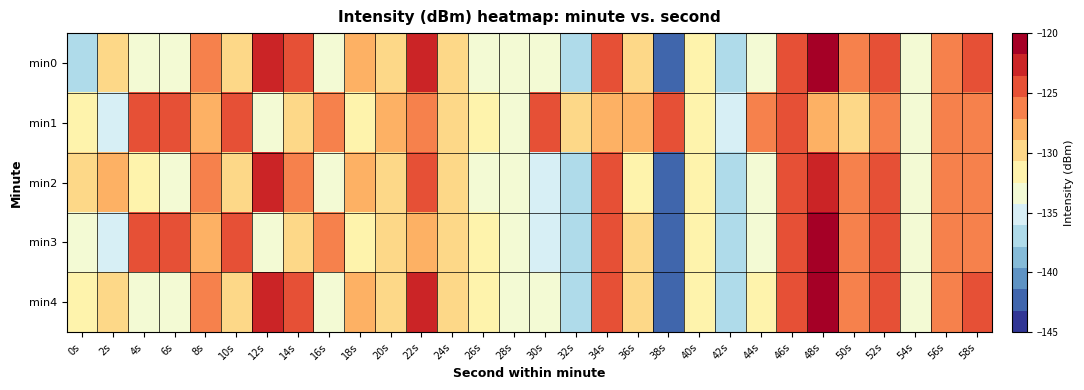

Reading right to left, list all the values displayed in this chart.

min0: 58s=-125.2	56s=-126.9	54s=-133.0	52s=-124.5	50s=-126.8	48s=-121.1	46s=-124.7	44s=-132.8	42s=-136.6	40s=-131.6	38s=-142.9	36s=-130.3	34s=-124.3	32s=-136.8	30s=-134.2	28s=-133.5	26s=-132.8	24s=-129.4	22s=-123.3	20s=-129.5	18s=-128.2	16s=-133.6	14s=-125.2	12s=-122.5	10s=-130.3	8s=-125.4	6s=-133.6	4s=-133.5	2s=-129.0	0s=-137.3
min1: 58s=-126.0	56s=-127.0	54s=-133.5	52s=-125.5	50s=-130.0	48s=-128.5	46s=-124.0	44s=-126.0	42s=-135.0	40s=-132.0	38s=-125.0	36s=-127.5	34s=-128.5	32s=-130.0	30s=-124.0	28s=-133.0	26s=-131.0	24s=-129.5	22s=-127.0	20s=-128.0	18s=-131.6	16s=-126.9	14s=-129.3	12s=-133.8	10s=-124.5	8s=-128.1	6s=-124.3	4s=-124.7	2s=-135.4	0s=-132.3
min2: 58s=-125.5	56s=-127.0	54s=-134.0	52s=-125.0	50s=-127.0	48s=-122.0	46s=-125.0	44s=-133.0	42s=-137.0	40s=-132.0	38s=-143.0	36s=-131.0	34s=-125.0	32s=-137.0	30s=-135.0	28s=-134.0	26s=-133.0	24s=-130.0	22s=-124.0	20s=-130.0	18s=-128.5	16s=-134.0	14s=-125.5	12s=-123.0	10s=-129.0	8s=-126.0	6s=-134.0	4s=-132.0	2s=-128.0	0s=-130.0
min3: 58s=-125.5	56s=-127.0	54s=-133.0	52s=-124.5	50s=-127.0	48s=-121.5	46s=-125.0	44s=-133.0	42s=-136.5	40s=-132.0	38s=-143.0	36s=-130.5	34s=-124.5	32s=-137.0	30s=-134.5	28s=-133.5	26s=-132.5	24s=-130.0	22s=-128.0	20s=-129.0	18s=-132.0	16s=-127.0	14s=-129.5	12s=-134.0	10s=-125.0	8s=-128.5	6s=-124.5	4s=-125.0	2s=-136.0	0s=-133.0
min4: 58s=-125.0	56s=-126.5	54s=-133.0	52s=-124.5	50s=-126.5	48s=-121.0	46s=-124.5	44s=-132.5	42s=-136.5	40s=-131.5	38s=-142.5	36s=-130.0	34s=-124.0	32s=-136.5	30s=-134.0	28s=-133.5	26s=-132.5	24s=-129.5	22s=-123.0	20s=-129.5	18s=-128.0	16s=-133.5	14s=-125.0	12s=-122.5	10s=-130.5	8s=-125.5	6s=-133.5	4s=-133.0	2s=-129.0	0s=-131.0